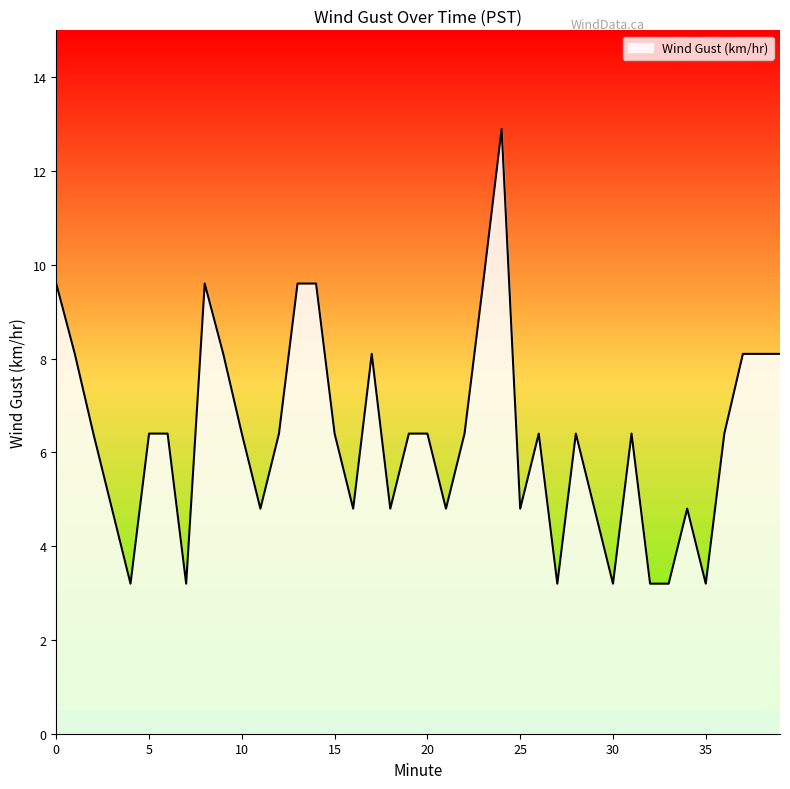

What is the greatest value displayed?

12.9